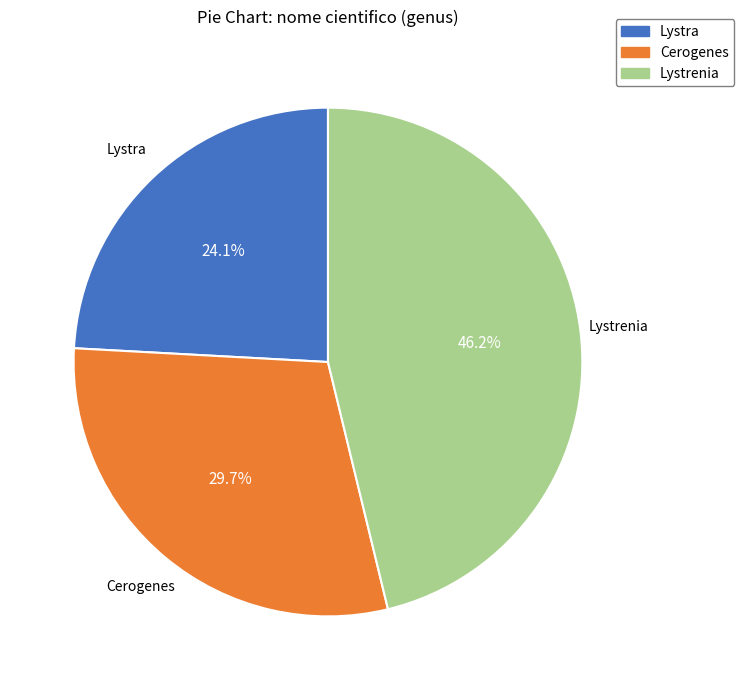

Which has a higher value, Lystra or Cerogenes?

Cerogenes